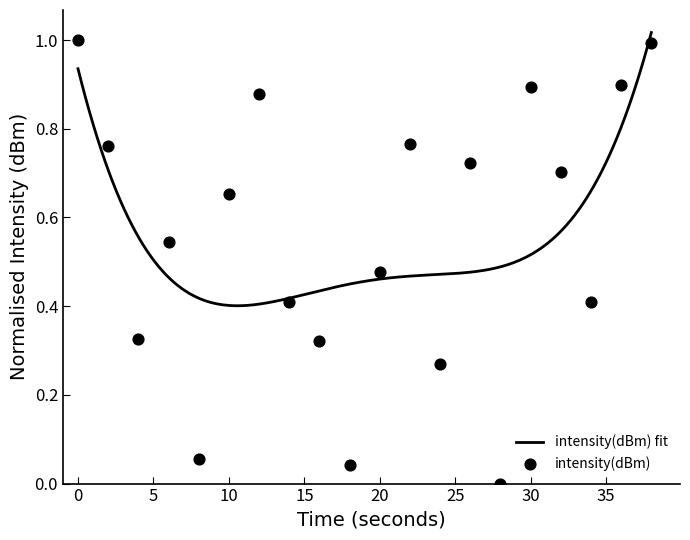

What is the change in value from 0 to 14?

-0.6